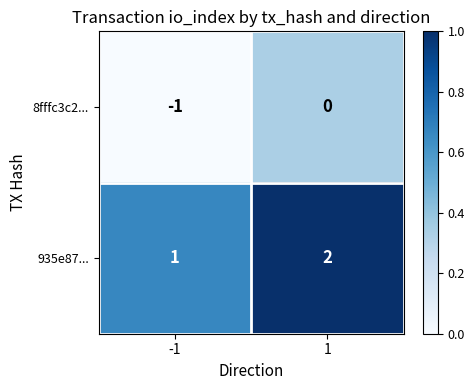

Which series has the largest total across all categories?

935e87...